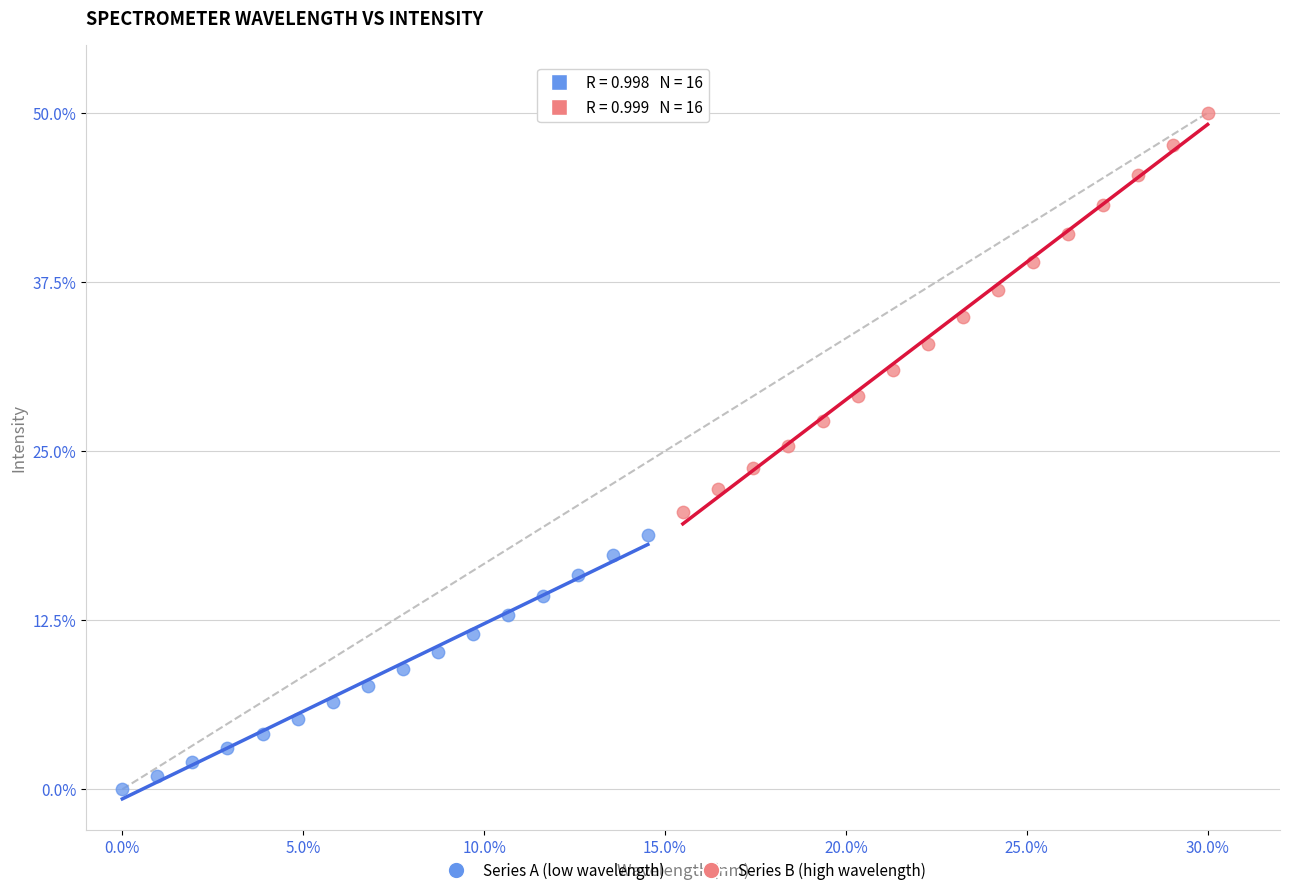

Which series has the largest Y range (max minus min)?

Series B (high wavelength)